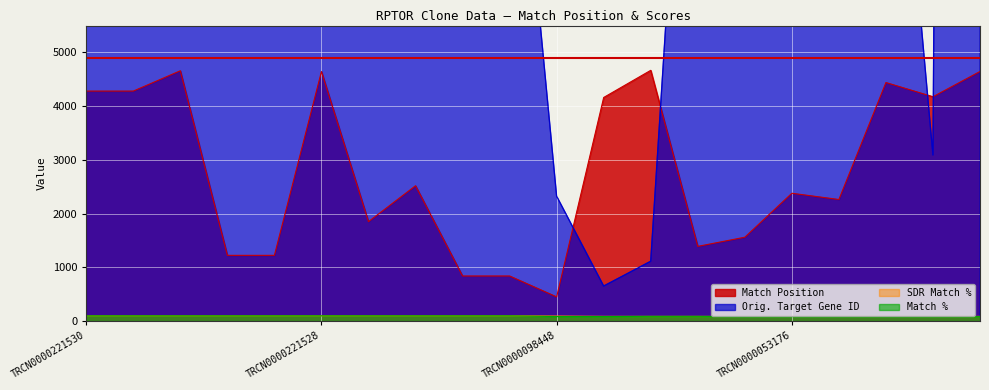

True or false: Match Position and SDR Match % intersect in this chart.

False